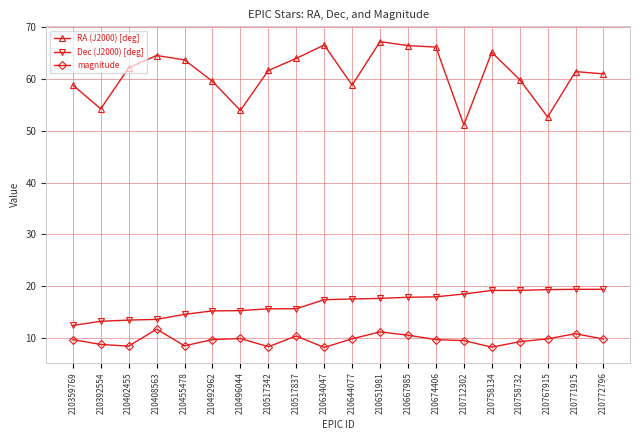

The magnitude series shows 11.0 at 210517342. True or false?

False